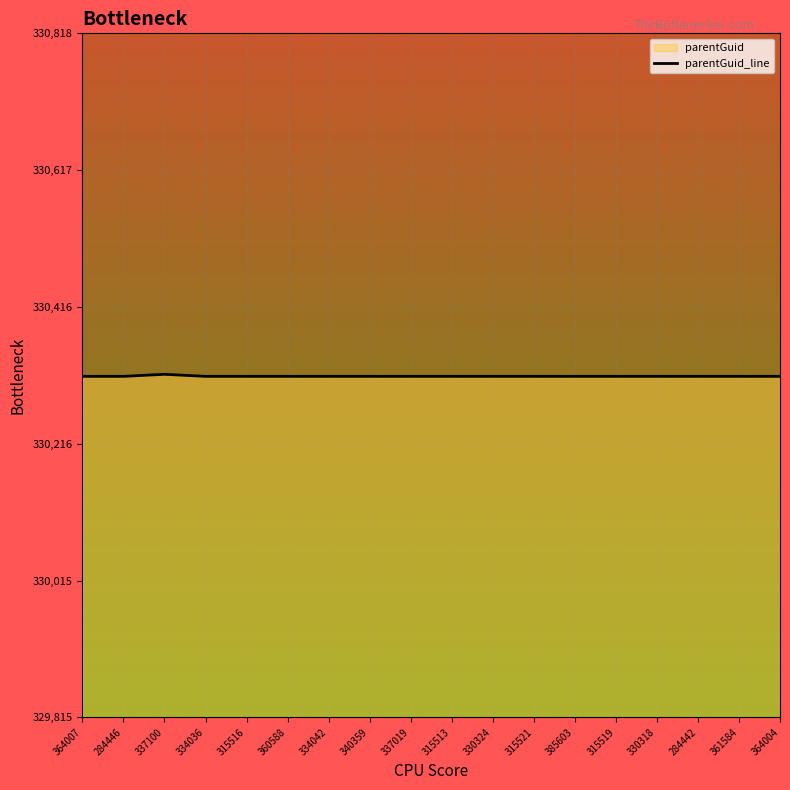

The chart shows a value of 330315 at 284442. True or false?

True